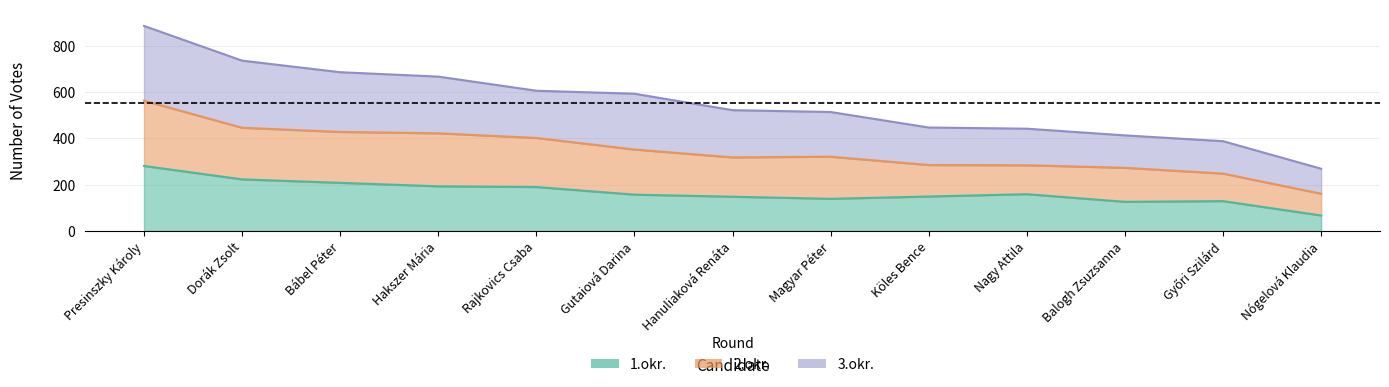

True or false: 3.okr. and 1.okr. intersect in this chart.

False